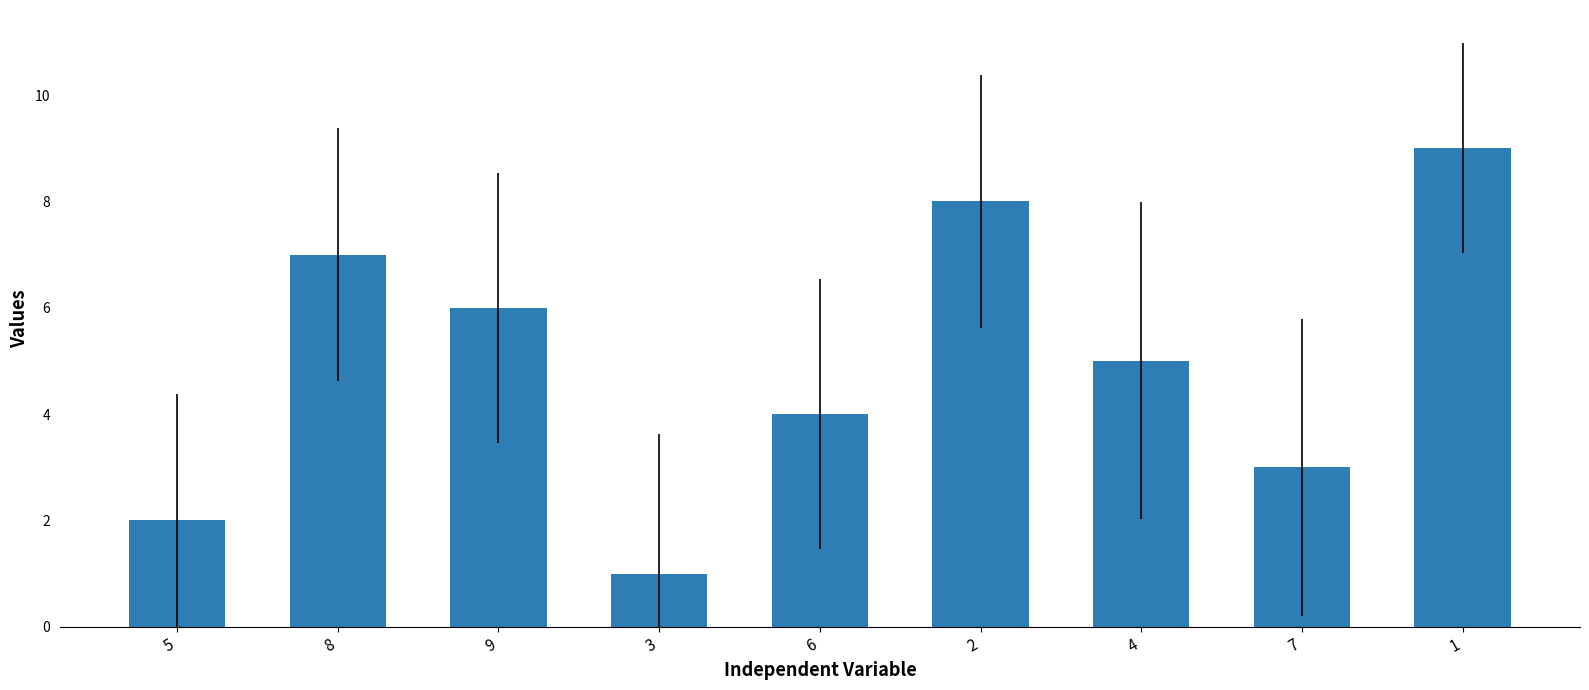

Does the chart contain stacked bars?

No